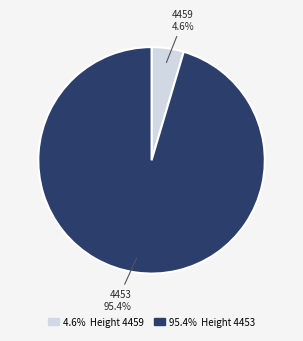

Is there a majority slice in this chart?

Yes